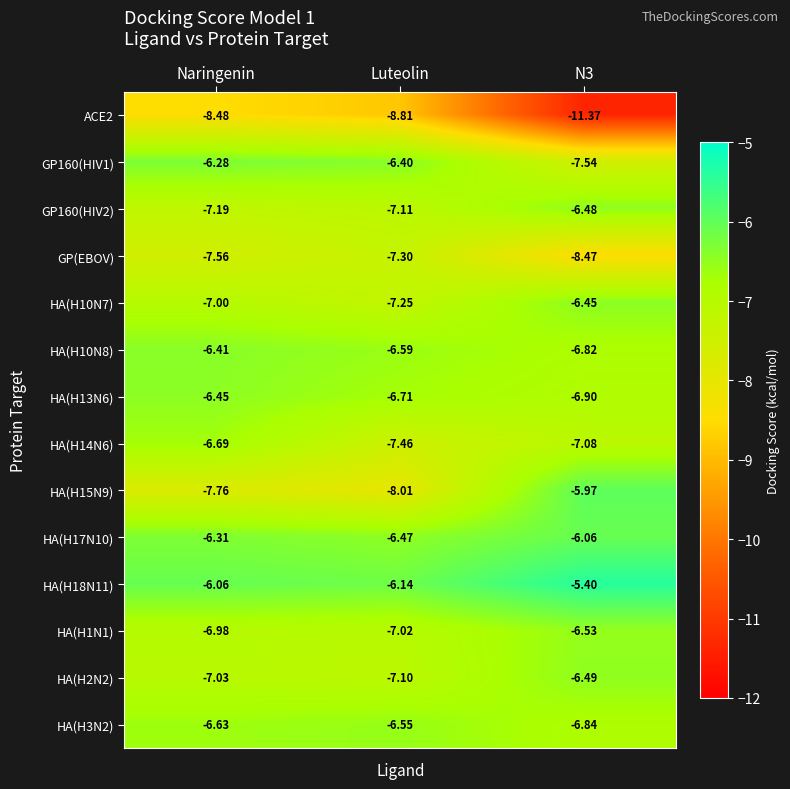

At which category is the sum across all series the highest?

Naringenin